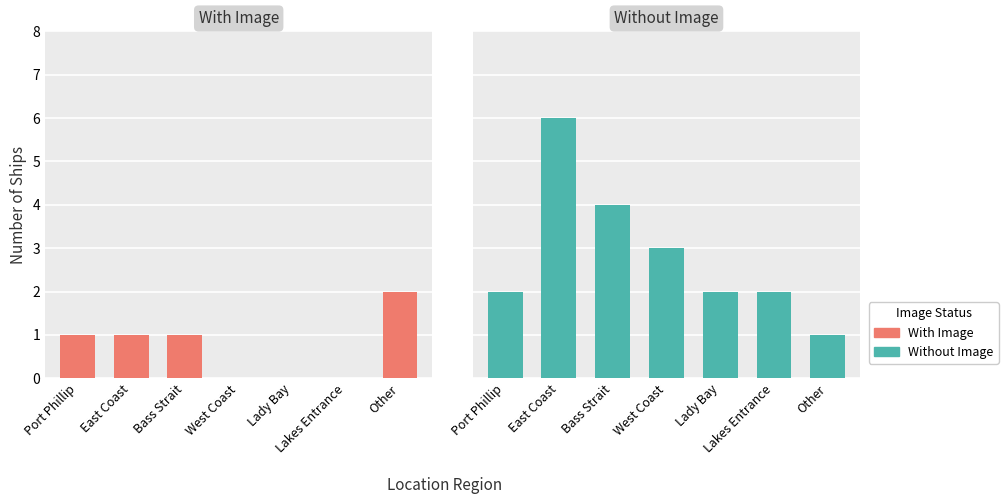

List the series in order of their overall mean, highest first.

Without Image, With Image